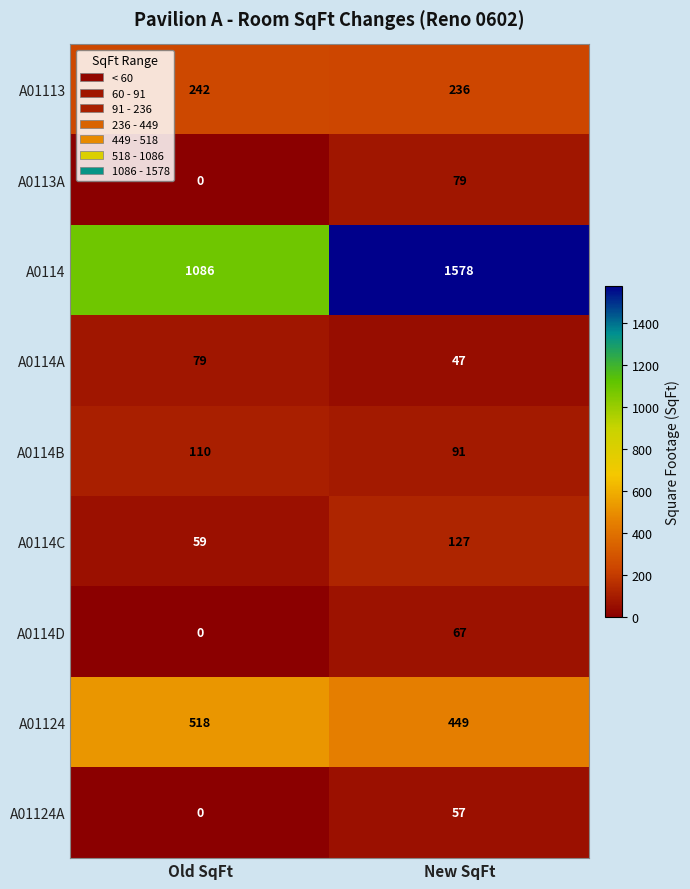

Rank the categories by A0113A value from lowest to highest.

Old SqFt, New SqFt